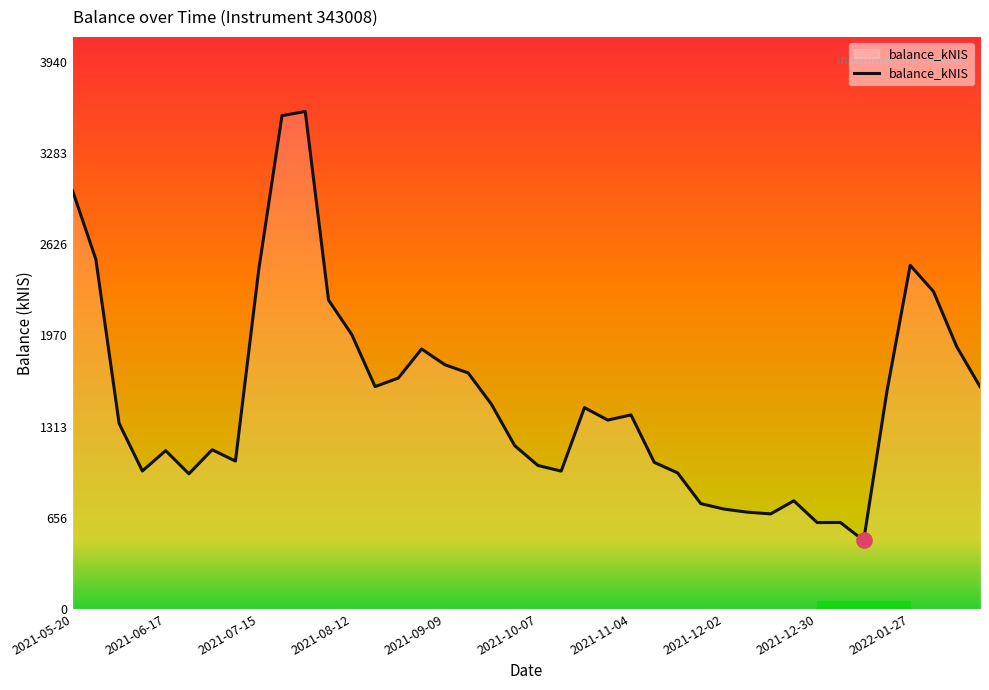

What is the minimum value shown in the chart?

493.1